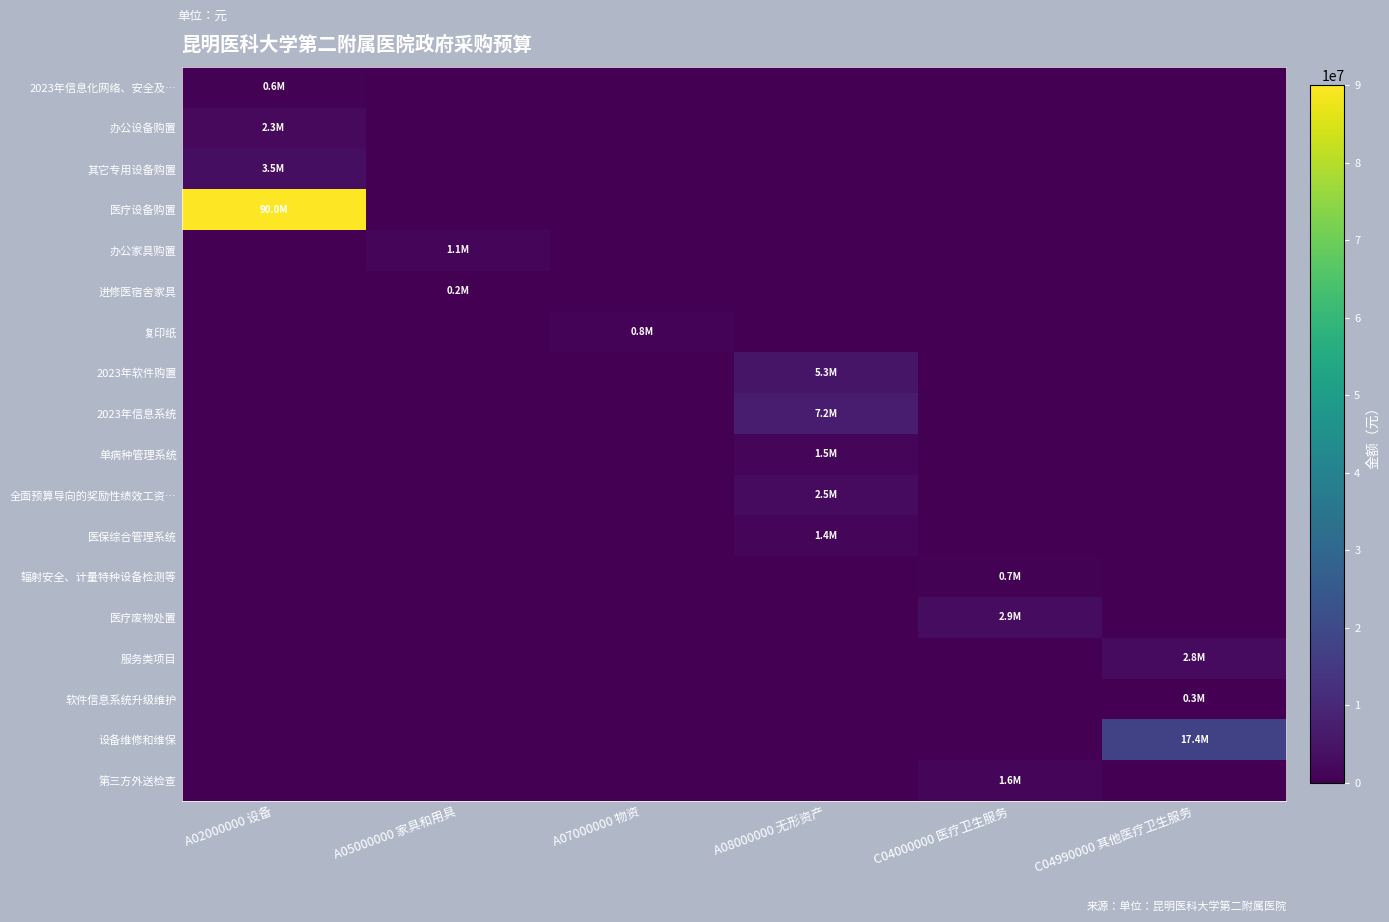

How many series are shown in this chart?

18